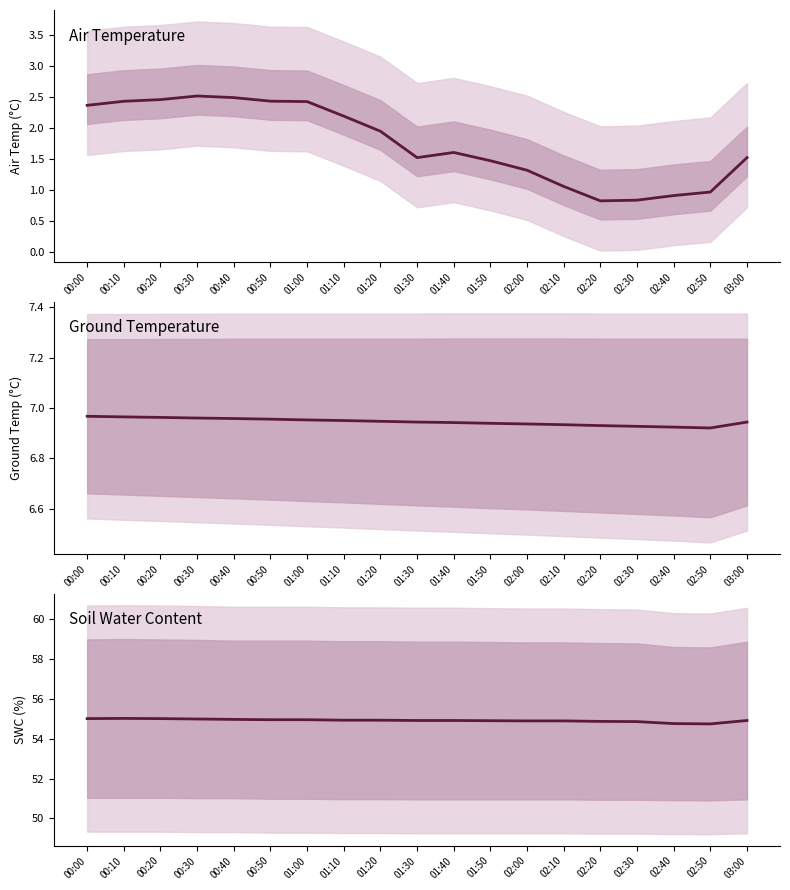

True or false: Ground Temperature and Soil Water Content cross at least once.

False